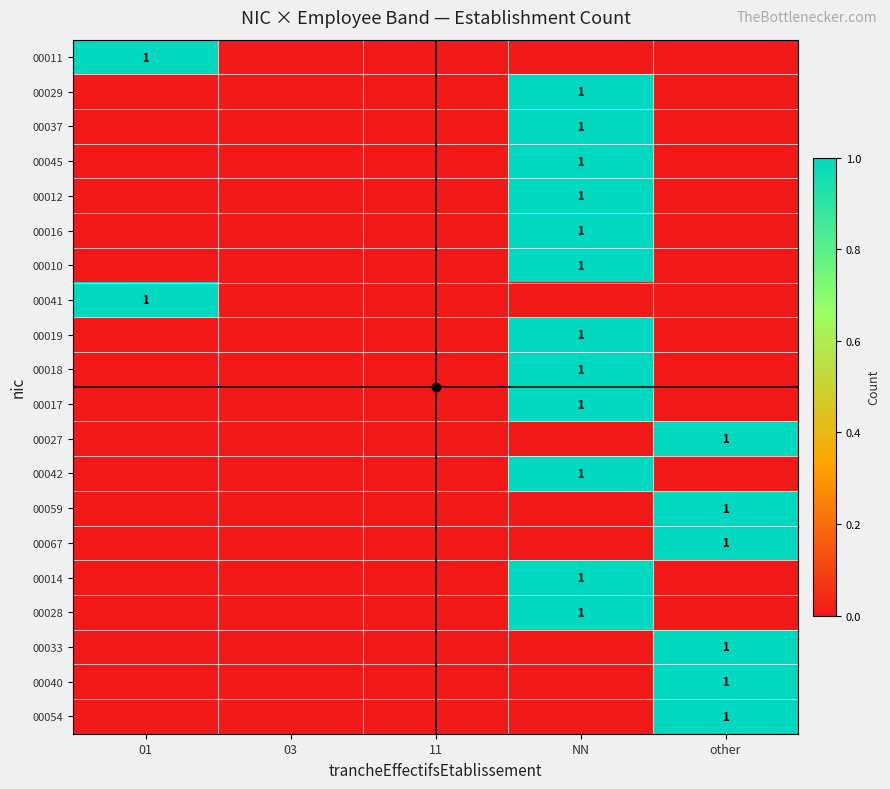

Rank the series by their maximum value, from highest to lowest.

00011, 00029, 00037, 00045, 00012, 00016, 00010, 00041, 00019, 00018, 00017, 00027, 00042, 00059, 00067, 00014, 00028, 00033, 00040, 00054